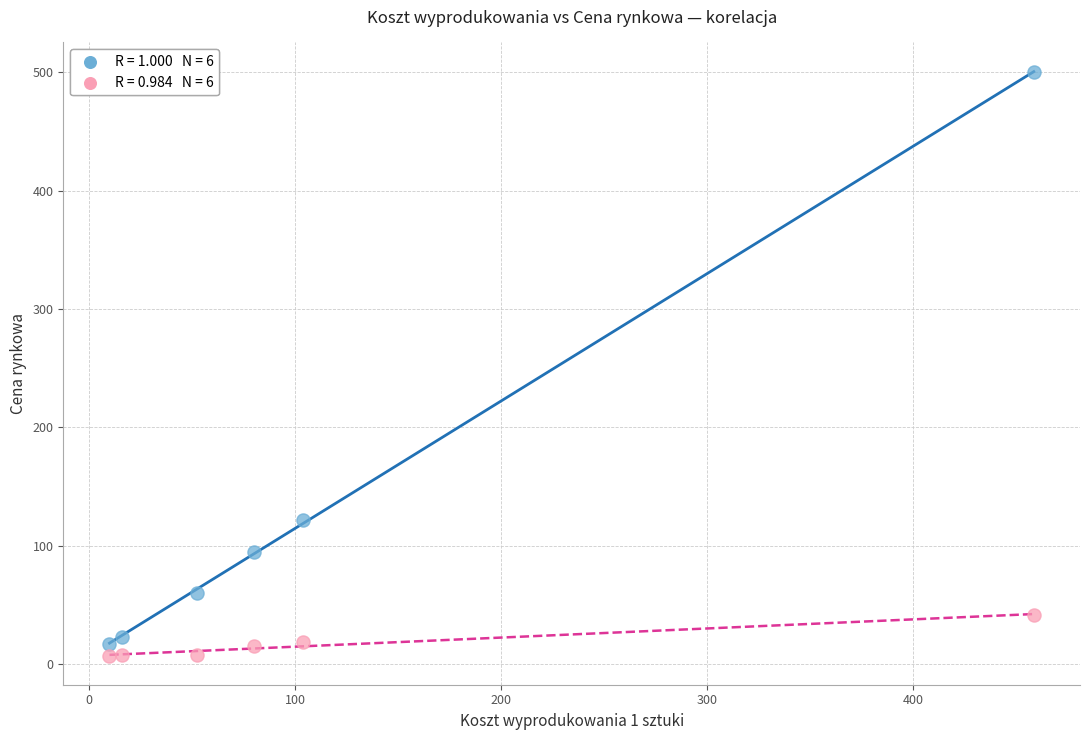

Across all series, what Y value is closest to 253?

122.0